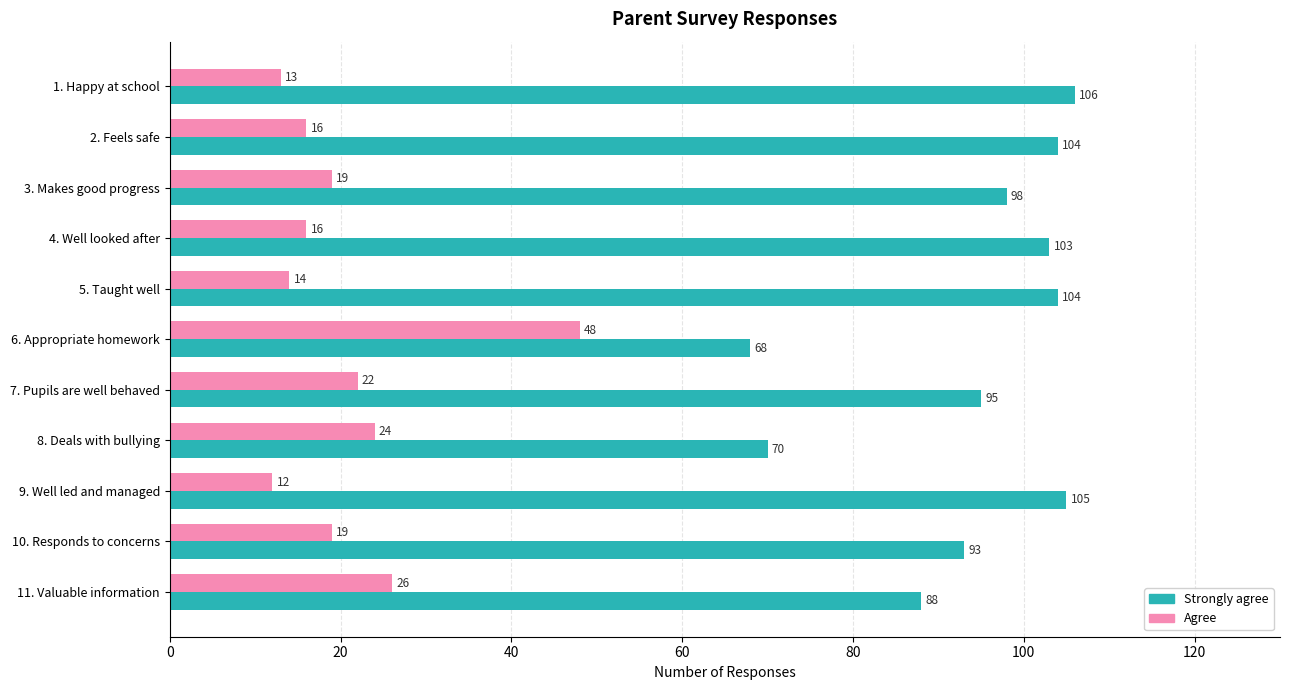

At which label is Strongly agree closest to 87?

11. Valuable information